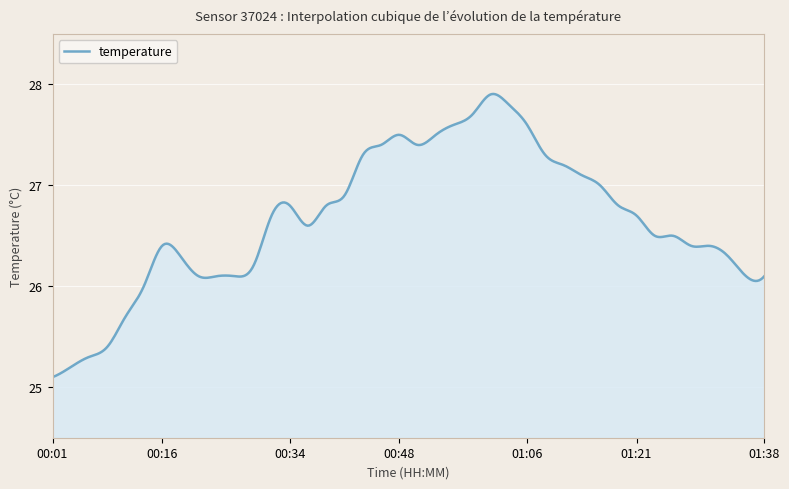

What is the greatest value displayed?

27.9